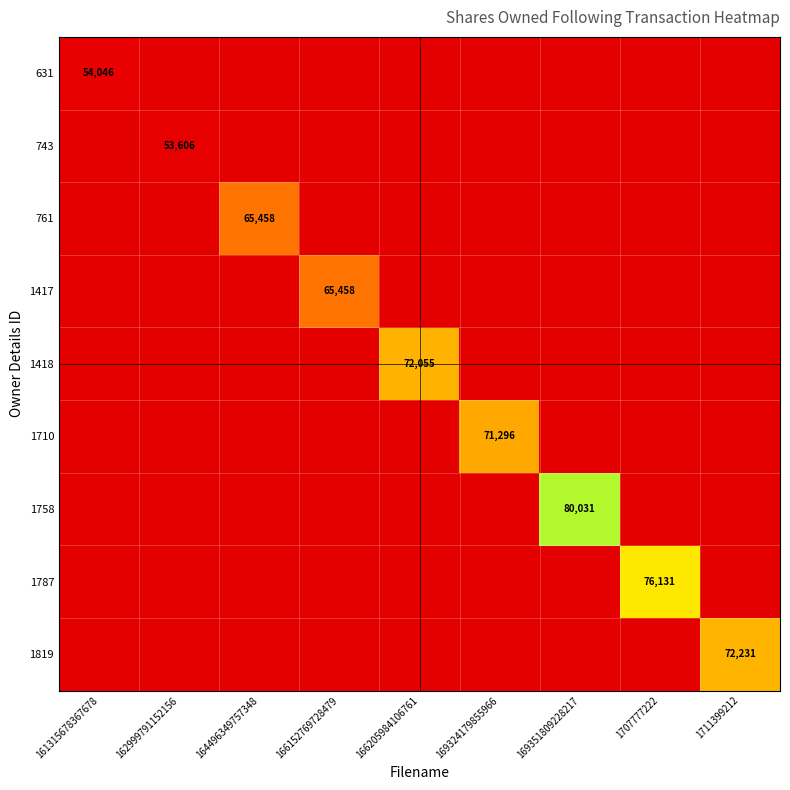

At 164496349757348, list the series in order from smallest to largest.

631, 743, 761, 1417, 1418, 1710, 1758, 1787, 1819